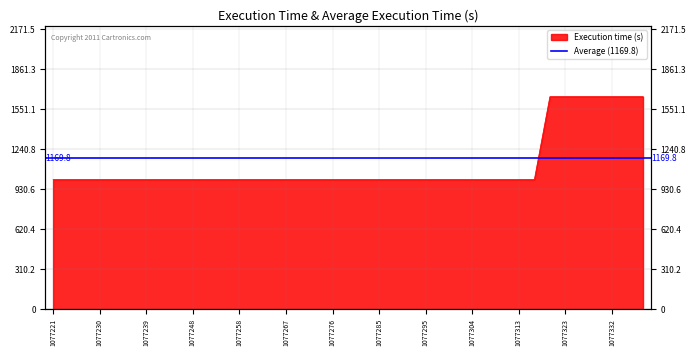

What is the sum of all values?

43703